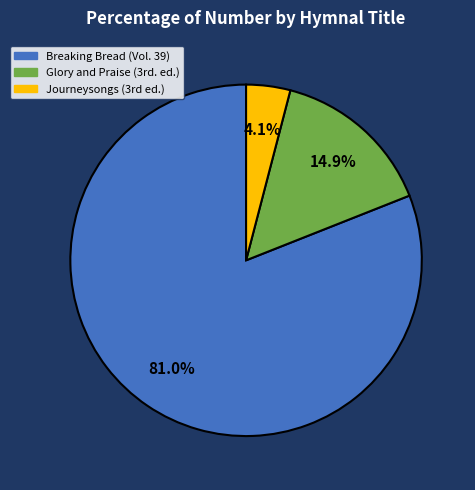

Is there a majority slice in this chart?

Yes